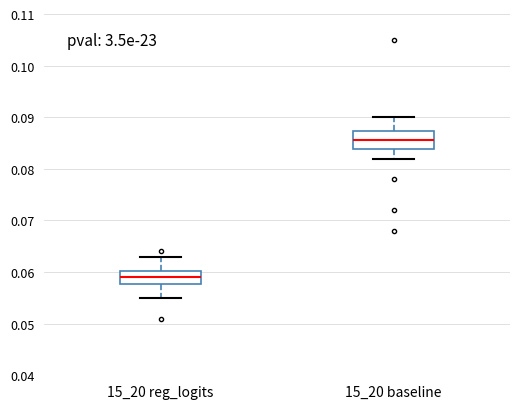

Reading left to right, transcribe this box plot: for each box, give where its median line is, the range the box spans, and where its two whiskers end, as read against the y-axis. The values are not printed on the chart, so give them approximately, as read against the axis.

15_20 reg_logits: median 0.059, box 0.058 to 0.060, whiskers 0.055 to 0.063
15_20 baseline: median 0.086, box 0.084 to 0.087, whiskers 0.082 to 0.090